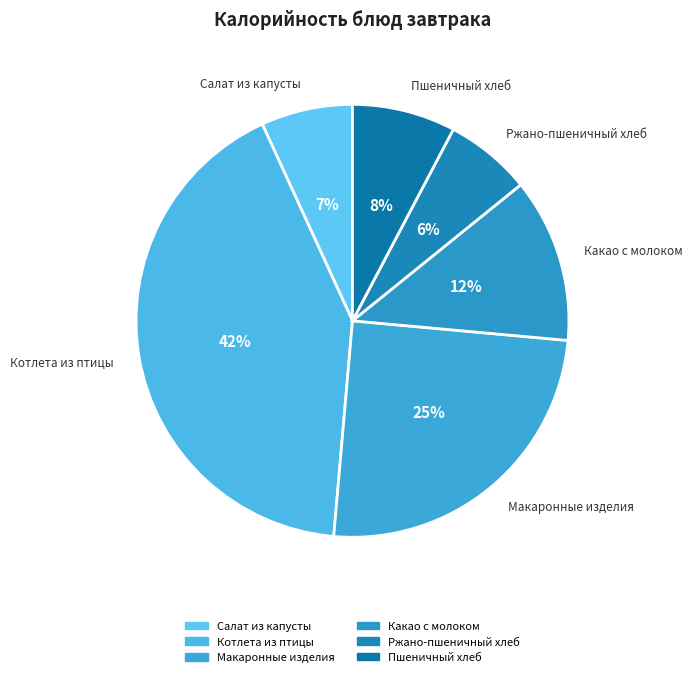

The Макаронные изделия slice represents 25% of the pie. True or false?

True